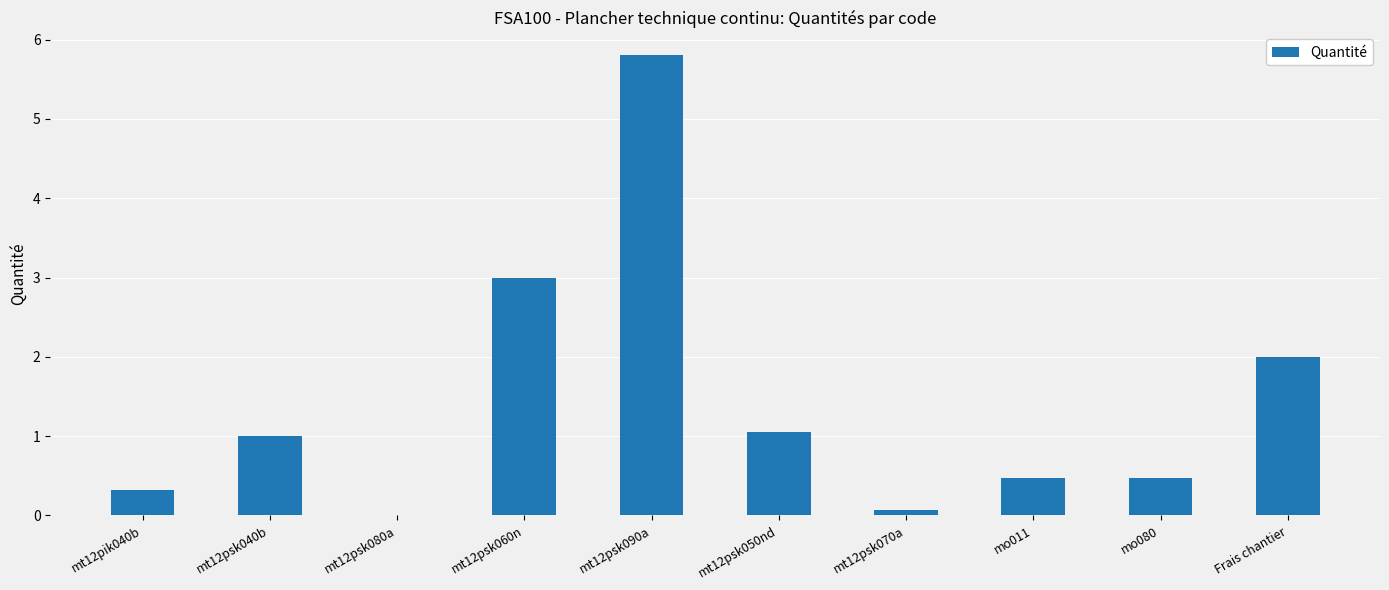

How many data points does each series have?

10